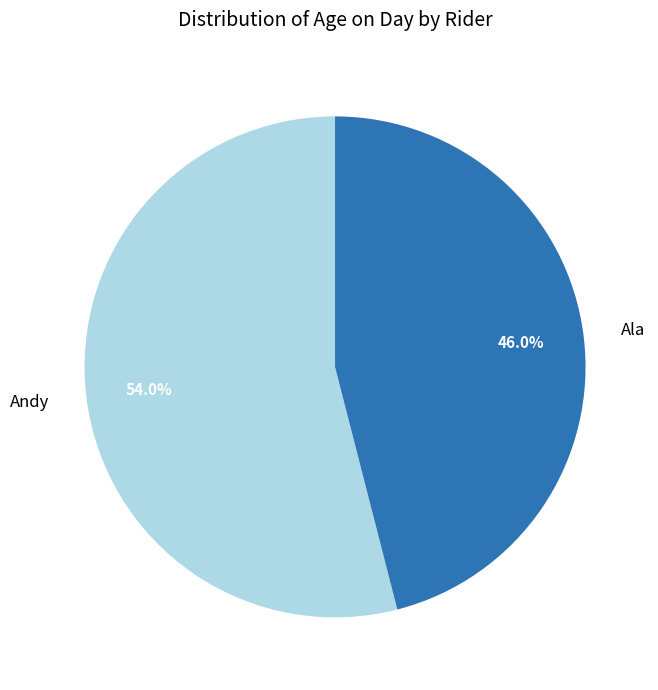

Does any single category account for the majority?

Yes